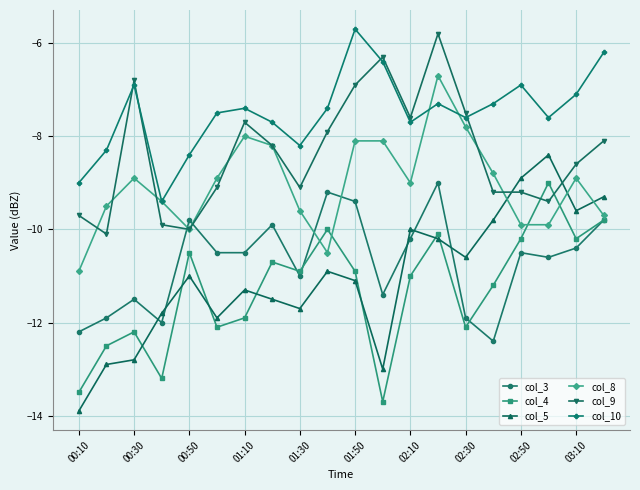

True or false: col_5 has more than 1 points higher than both neighbors.

True